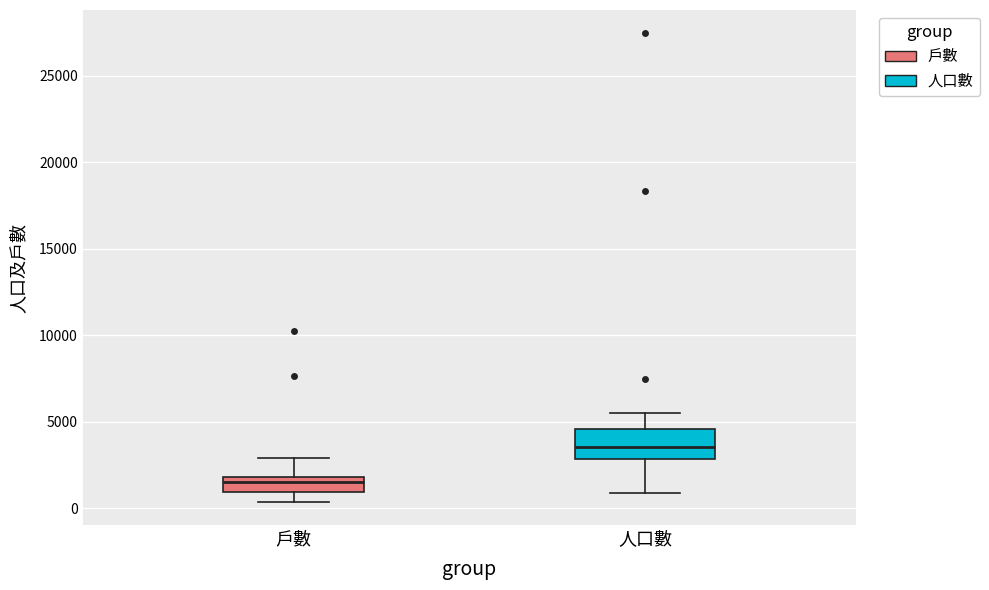

Which box's median line is the highest?

人口數